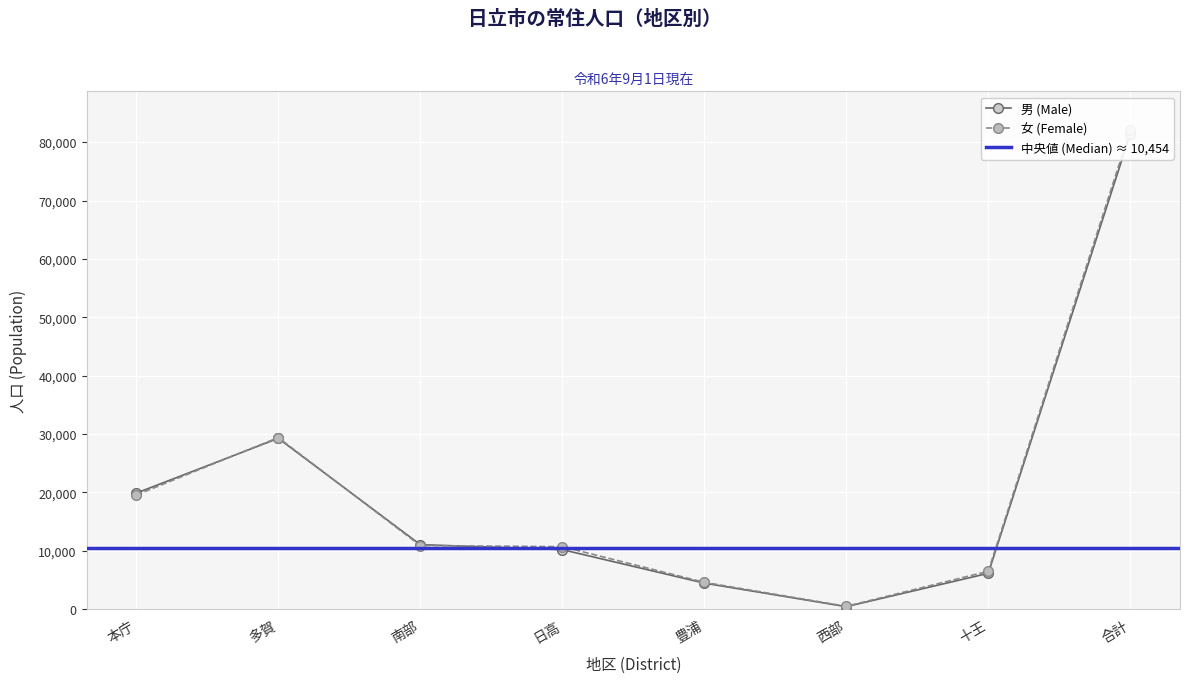

Which series has the largest total across all categories?

女 (Female)